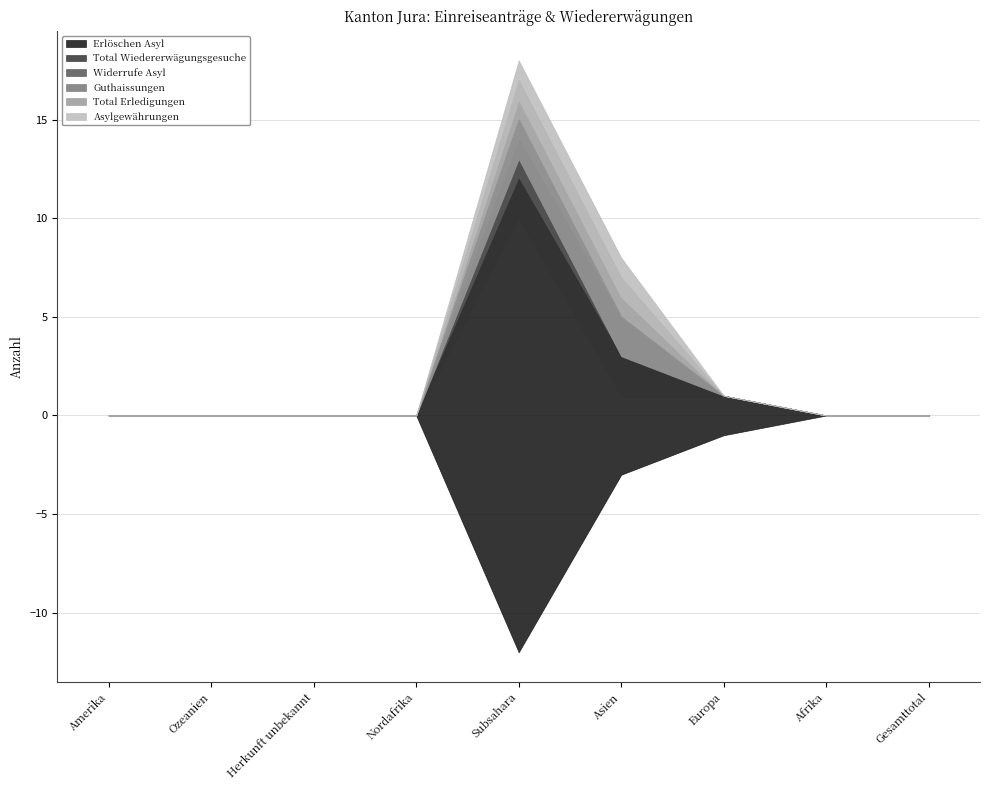

True or false: Total Erledigungen and Erlöschen Asyl intersect in this chart.

False